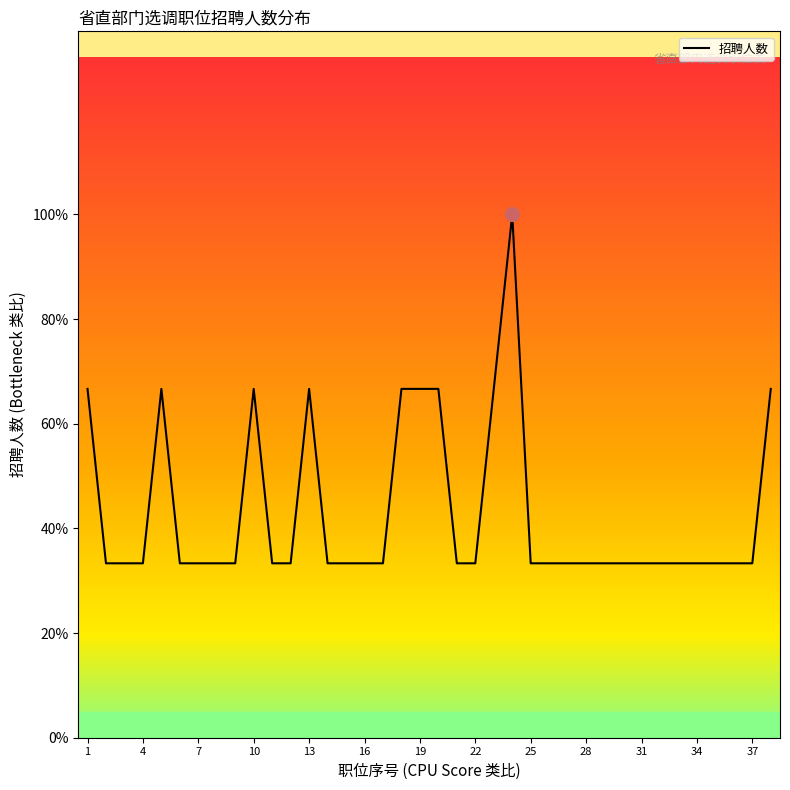

Does the chart display data point markers on the line(s)?

No